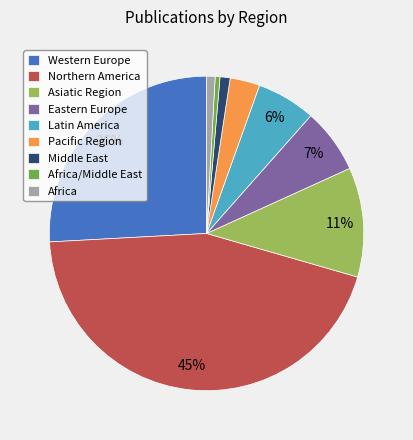

Which category has the biggest portion of the pie?

Northern America